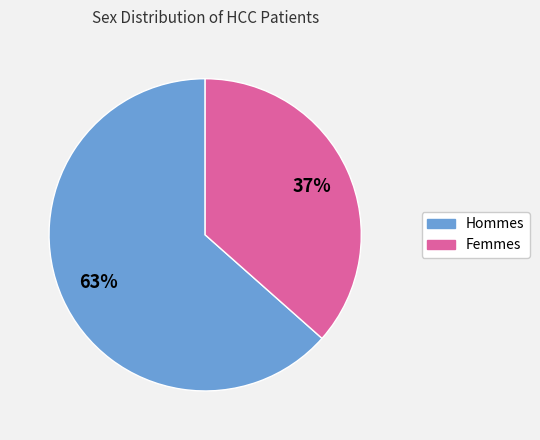

To the nearest percent, what is the average slice percentage?

50%